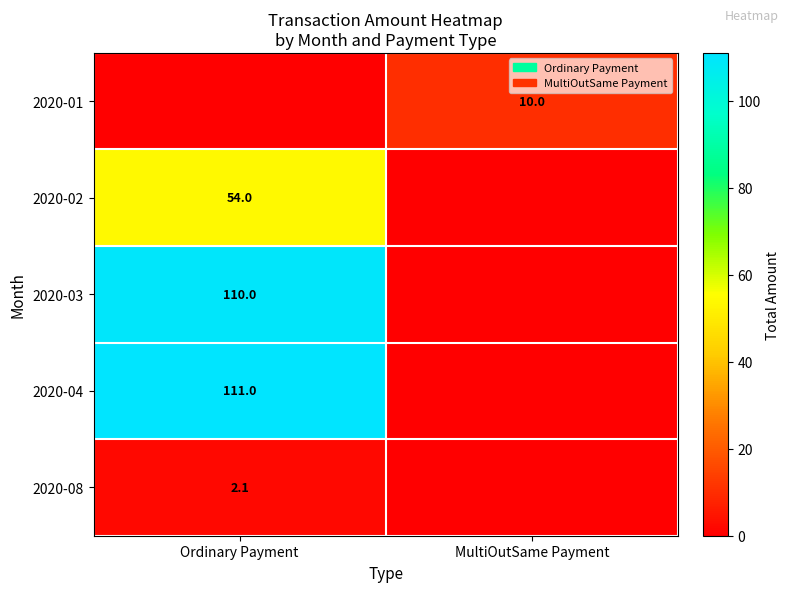

The 2020-01 series shows 10.0 at MultiOutSame Payment. True or false?

True